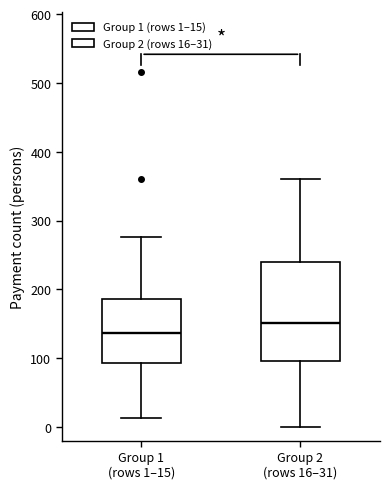

Where does the lower whisker of the box for Group 1 (rows 1–15) end on the y-axis? The values are not printed on the chart, so give them approximately, as read against the axis.

10